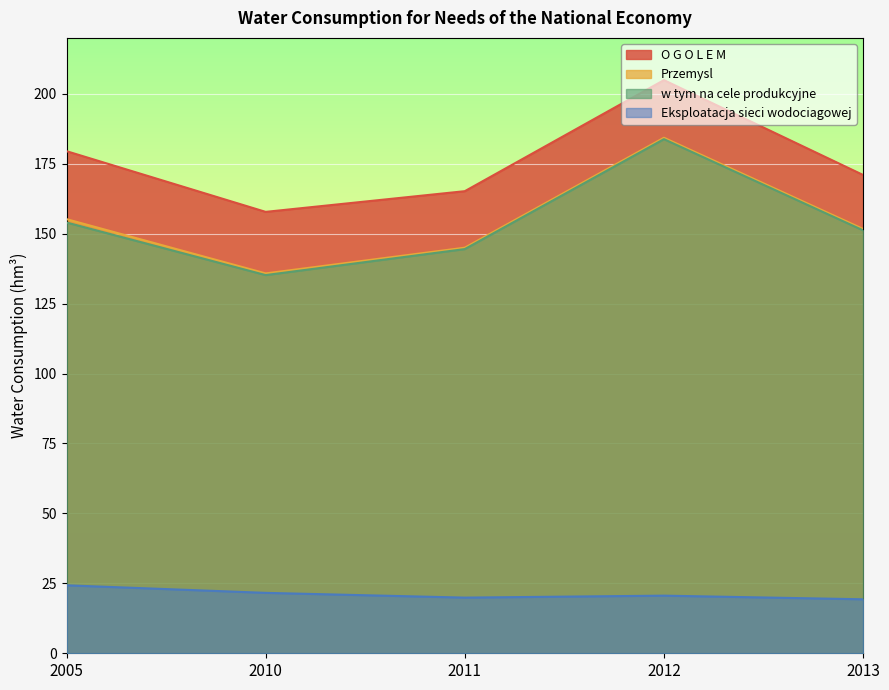

The O G O L E M series shows 79.7 at 2011. True or false?

False